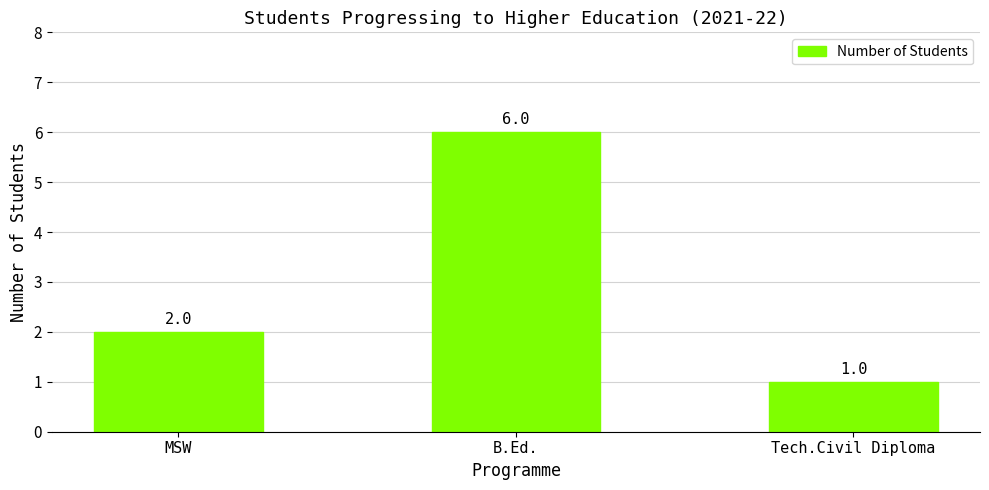

List the labels in order of value, smallest first.

Tech.Civil Diploma, MSW, B.Ed.